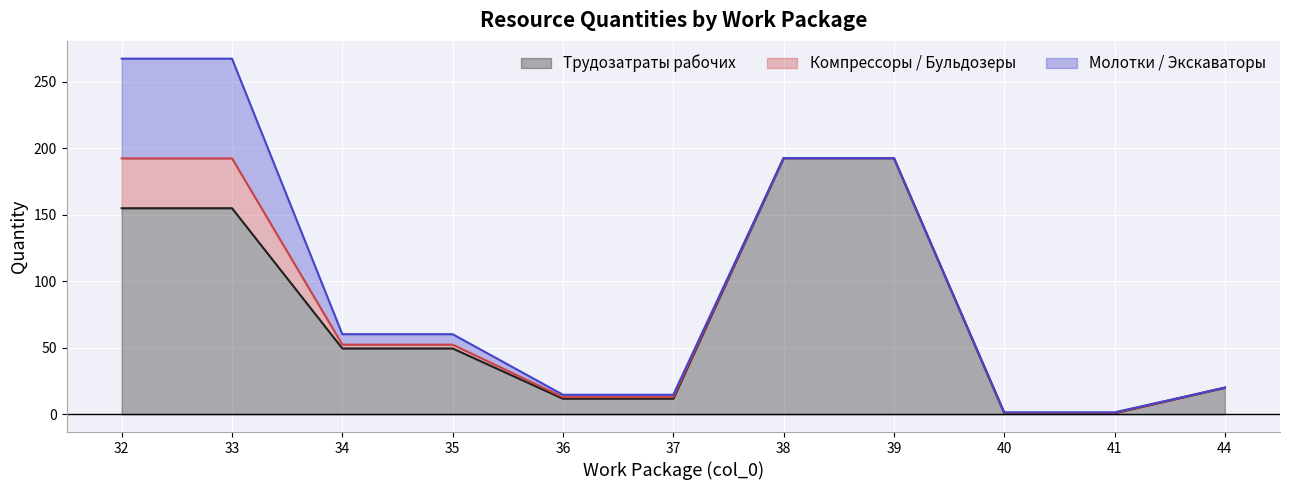

True or false: Компрессоры / Бульдозеры has a value of 4.8 at 35.

False